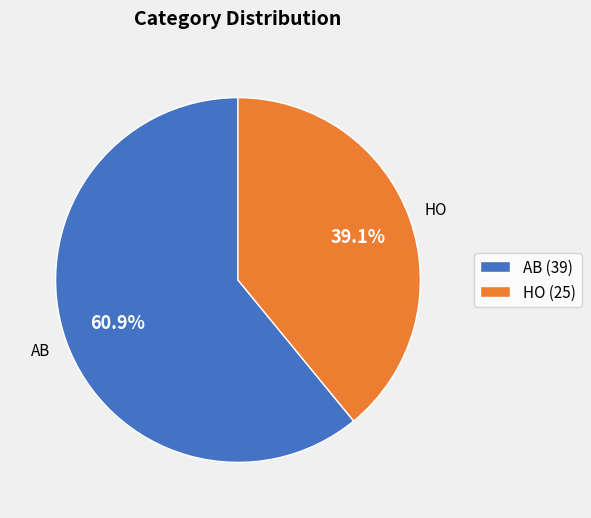

Which slice is the smallest?

HO